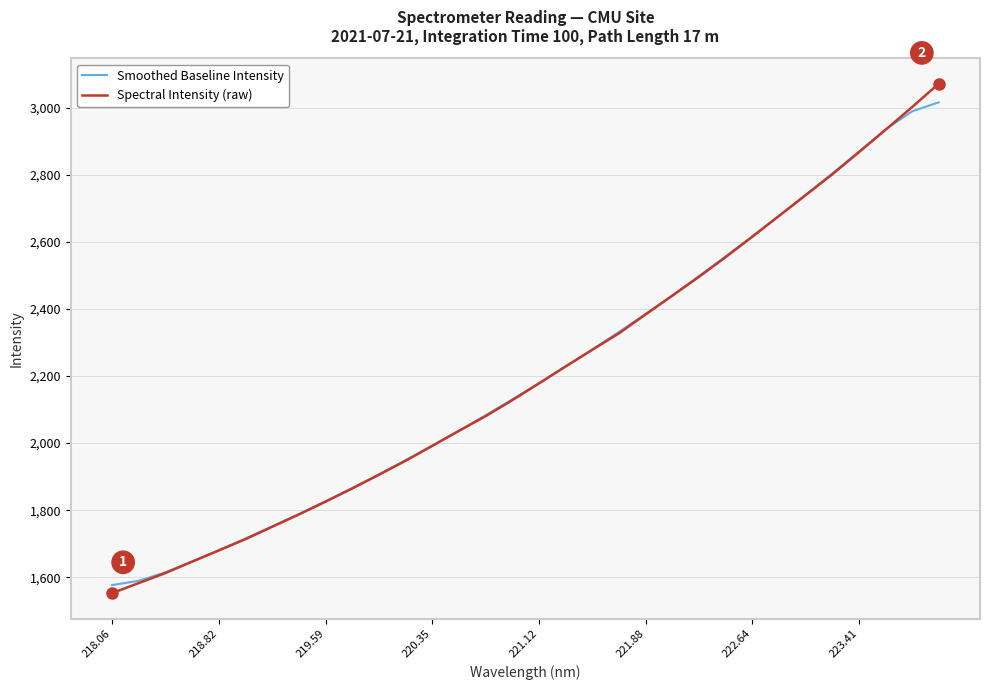

What is the maximum value shown in the chart?

3071.5